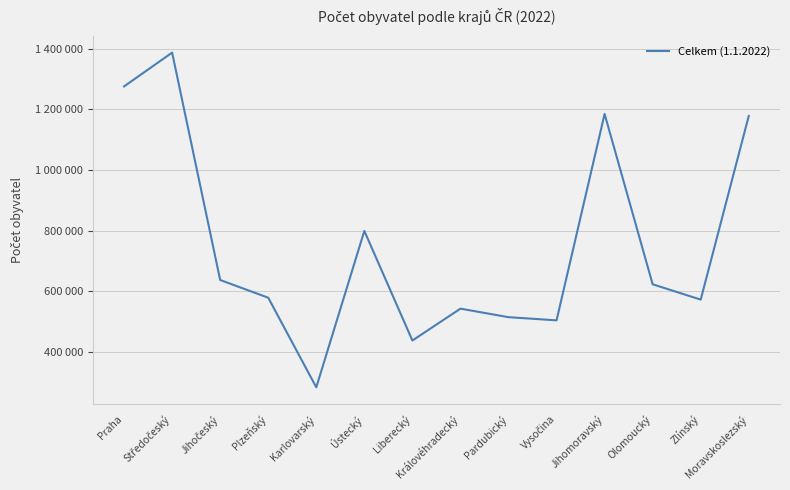

Approximately how many times larger is the value at Středočeský compared to Jihočeský?

2.2